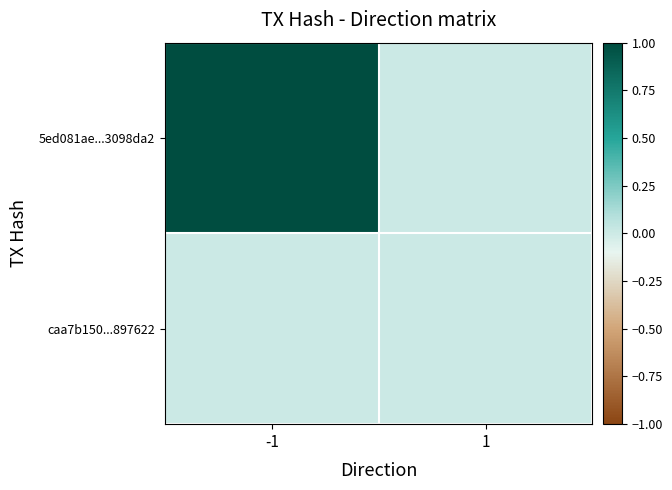

At which category is the sum across all series the highest?

-1